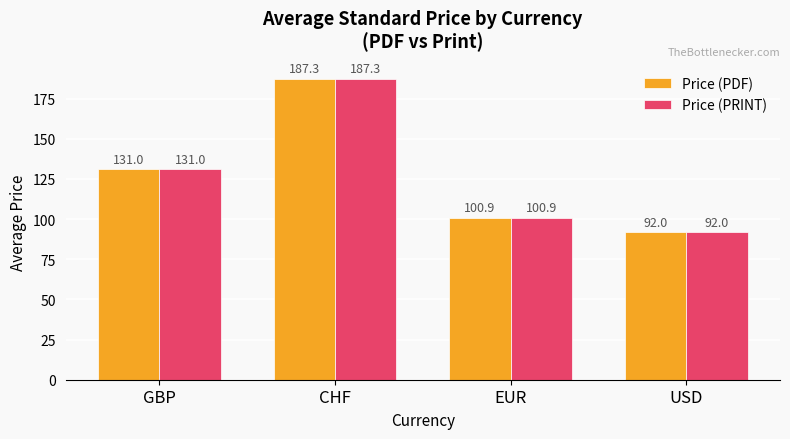

List the labels in order of Price (PRINT) value, smallest first.

USD, EUR, GBP, CHF